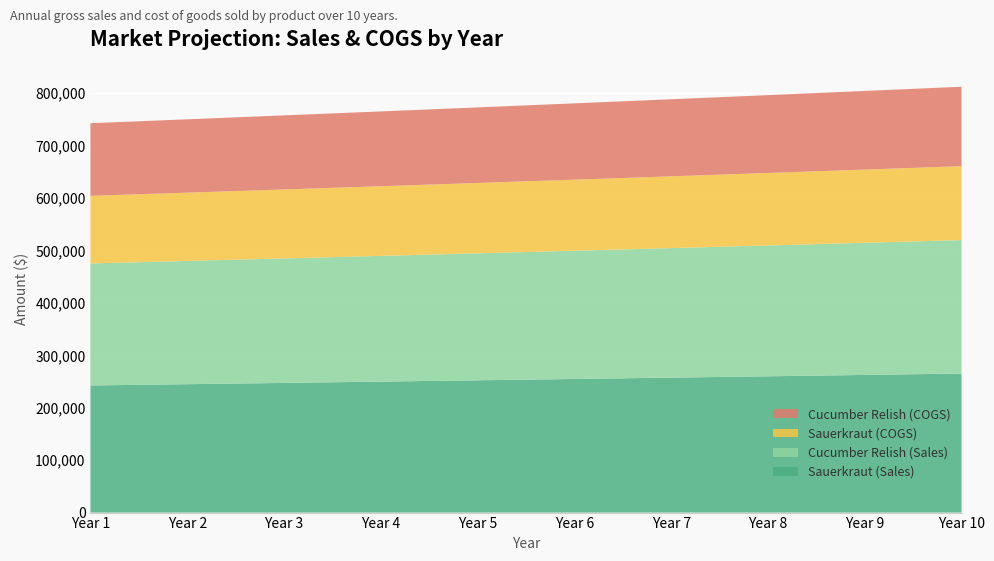

Reading right to left, list all the values displayed in this chart.

Sauerkraut (Sales): Year 10=265218.7	Year 9=262592.8	Year 8=259992.8	Year 7=257418.6	Year 6=254869.9	Year 5=252346.5	Year 4=249848.0	Year 3=247374.2	Year 2=244925.0	Year 1=242500.0
Cucumber Relish (Sales): Year 10=254609.9	Year 9=252089.0	Year 8=249593.1	Year 7=247121.9	Year 6=244675.1	Year 5=242252.6	Year 4=239854.1	Year 3=237479.3	Year 2=235128.0	Year 1=232800.0
Sauerkraut (COGS): Year 10=141085.4	Year 9=139688.5	Year 8=138305.5	Year 7=136936.1	Year 6=135580.3	Year 5=134237.9	Year 4=132908.8	Year 3=131592.9	Year 2=130290.0	Year 1=129000.0
Cucumber Relish (COGS): Year 10=151475.4	Year 9=149975.7	Year 8=148490.7	Year 7=147020.5	Year 6=145564.9	Year 5=144123.7	Year 4=142696.7	Year 3=141283.9	Year 2=139885.0	Year 1=138500.0